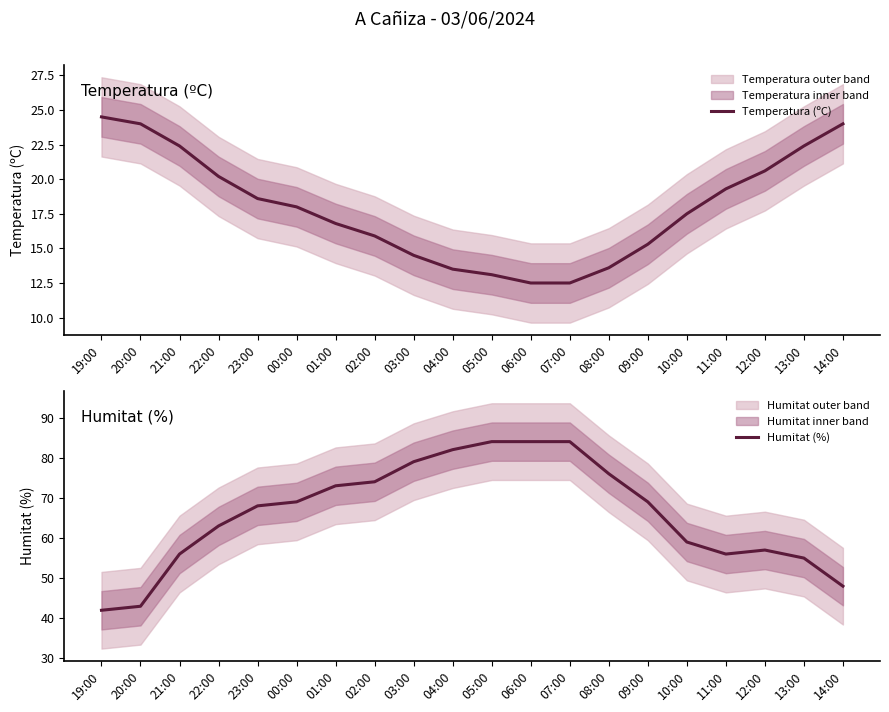

At which category does the chart reach its peak across all series?

05:00